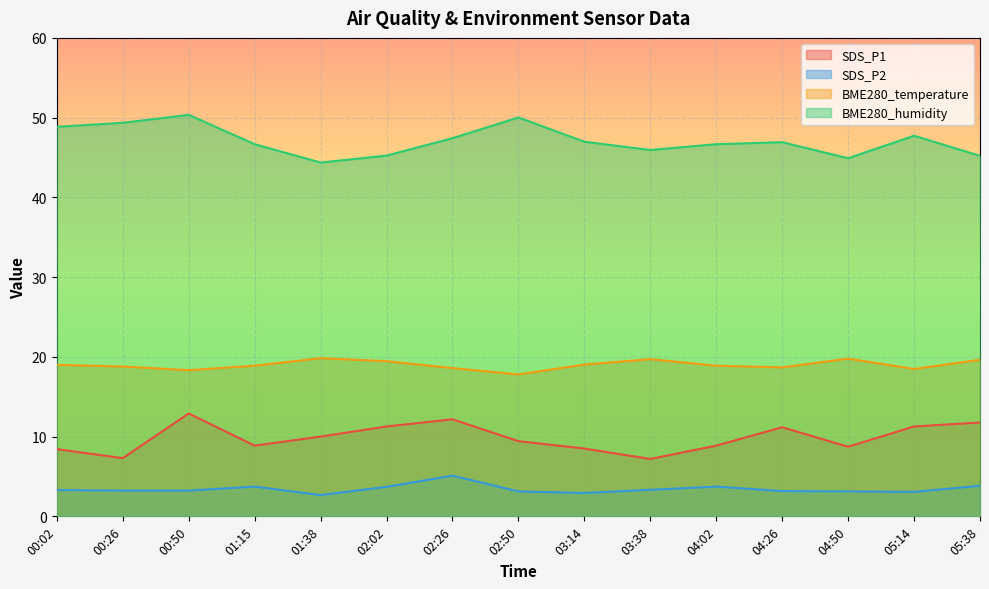

Reading right to left, transcribe all the data shown in this chart.

SDS_P1: 05:38=11.8	05:14=11.3	04:50=8.7	04:26=11.2	04:02=8.9	03:38=7.2	03:14=8.5	02:50=9.4	02:26=12.2	02:02=11.3	01:38=10.0	01:15=8.9	00:50=12.9	00:26=7.3	00:02=8.4
SDS_P2: 05:38=3.8	05:14=3.1	04:50=3.1	04:26=3.2	04:02=3.7	03:38=3.3	03:14=2.9	02:50=3.1	02:26=5.1	02:02=3.7	01:38=2.7	01:15=3.7	00:50=3.2	00:26=3.2	00:02=3.3
BME280_temperature: 05:38=19.6	05:14=18.5	04:50=19.8	04:26=18.7	04:02=18.9	03:38=19.7	03:14=19.0	02:50=17.8	02:26=18.6	02:02=19.5	01:38=19.8	01:15=18.9	00:50=18.3	00:26=18.8	00:02=19.0
BME280_humidity: 05:38=45.2	05:14=47.7	04:50=44.9	04:26=46.9	04:02=46.7	03:38=45.9	03:14=47.0	02:50=50.0	02:26=47.4	02:02=45.2	01:38=44.4	01:15=46.7	00:50=50.4	00:26=49.4	00:02=48.9